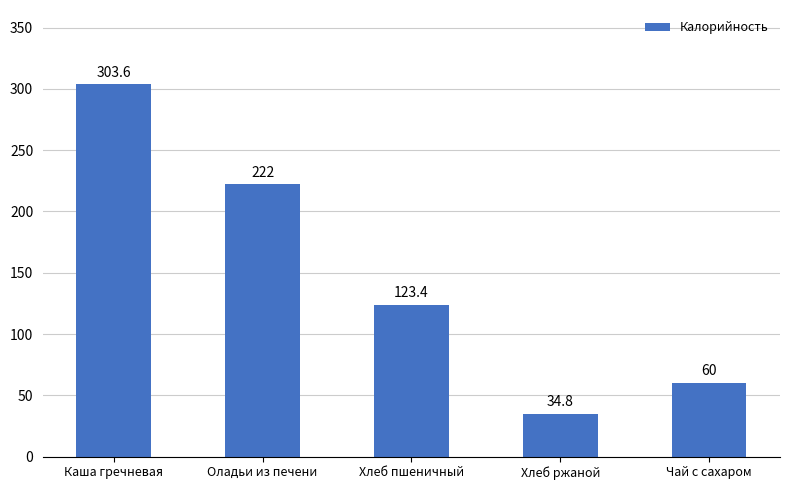

Reading right to left, list all the values displayed in this chart.

Чай с сахаром=60.0	Хлеб ржаной=34.8	Хлеб пшеничный=123.4	Оладьи из печени=222.0	Каша гречневая=303.6